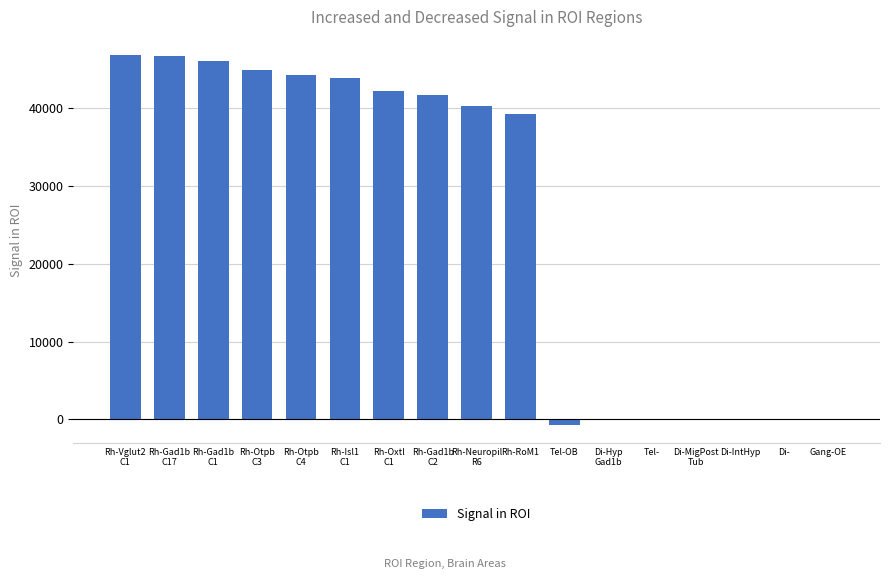

What is the greatest value displayed?

46808.1